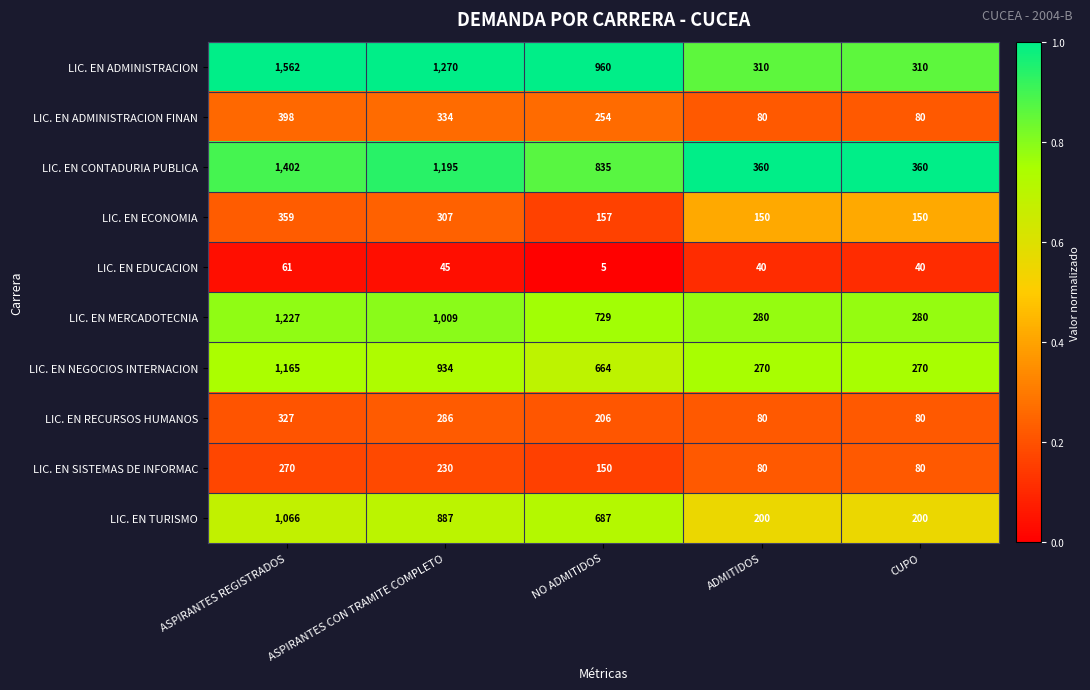

At which category is the sum across all series the highest?

ASPIRANTES REGISTRADOS